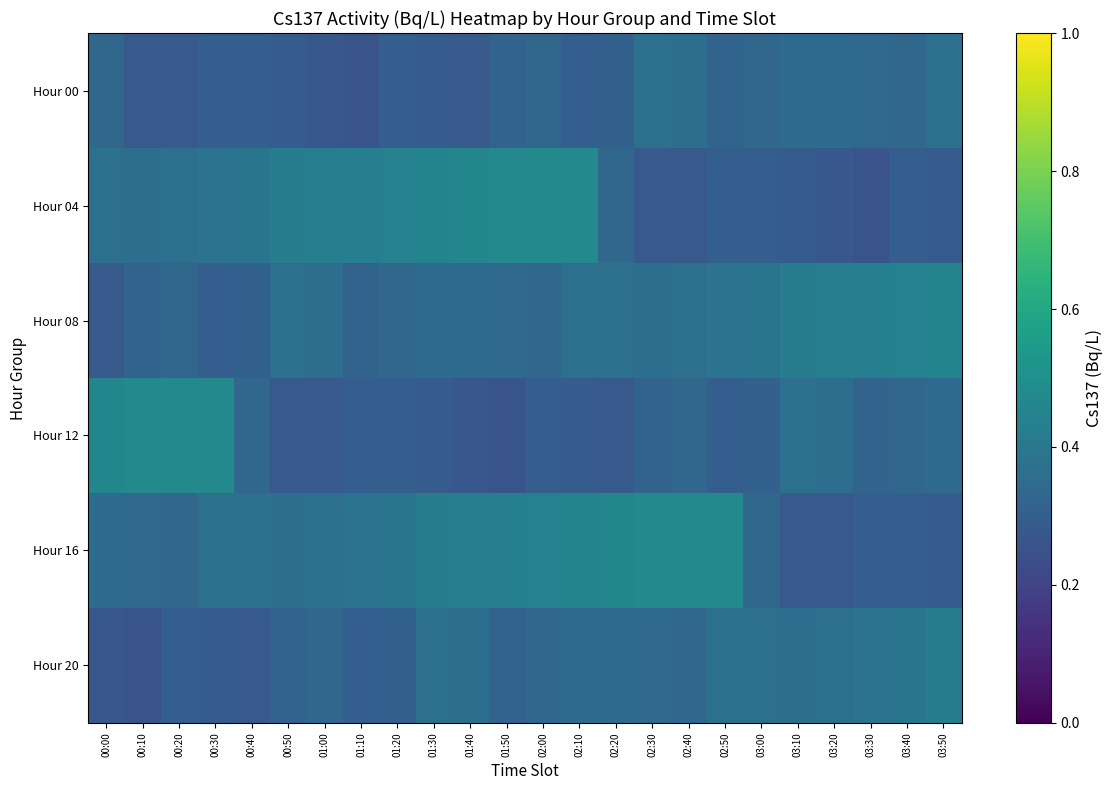

Reading left to right, what are all the values shown in this chart?

Hour 00: 00:00=0.3	00:10=0.3	00:20=0.3	00:30=0.3	00:40=0.3	00:50=0.3	01:00=0.3	01:10=0.3	01:20=0.3	01:30=0.3	01:40=0.3	01:50=0.3	02:00=0.3	02:10=0.3	02:20=0.3	02:30=0.4	02:40=0.4	02:50=0.3	03:00=0.3	03:10=0.3	03:20=0.3	03:30=0.3	03:40=0.3	03:50=0.4
Hour 04: 00:00=0.4	00:10=0.4	00:20=0.4	00:30=0.4	00:40=0.4	00:50=0.4	01:00=0.4	01:10=0.4	01:20=0.4	01:30=0.5	01:40=0.5	01:50=0.5	02:00=0.5	02:10=0.5	02:20=0.3	02:30=0.3	02:40=0.3	02:50=0.3	03:00=0.3	03:10=0.3	03:20=0.3	03:30=0.3	03:40=0.3	03:50=0.3
Hour 08: 00:00=0.3	00:10=0.3	00:20=0.3	00:30=0.3	00:40=0.3	00:50=0.4	01:00=0.4	01:10=0.3	01:20=0.3	01:30=0.3	01:40=0.3	01:50=0.3	02:00=0.3	02:10=0.4	02:20=0.4	02:30=0.4	02:40=0.4	02:50=0.4	03:00=0.4	03:10=0.4	03:20=0.4	03:30=0.4	03:40=0.4	03:50=0.5
Hour 12: 00:00=0.5	00:10=0.5	00:20=0.5	00:30=0.5	00:40=0.3	00:50=0.3	01:00=0.3	01:10=0.3	01:20=0.3	01:30=0.3	01:40=0.3	01:50=0.3	02:00=0.3	02:10=0.3	02:20=0.3	02:30=0.3	02:40=0.3	02:50=0.3	03:00=0.3	03:10=0.4	03:20=0.4	03:30=0.3	03:40=0.3	03:50=0.3
Hour 16: 00:00=0.3	00:10=0.3	00:20=0.3	00:30=0.4	00:40=0.4	00:50=0.4	01:00=0.4	01:10=0.4	01:20=0.4	01:30=0.4	01:40=0.4	01:50=0.4	02:00=0.4	02:10=0.5	02:20=0.5	02:30=0.5	02:40=0.5	02:50=0.5	03:00=0.3	03:10=0.3	03:20=0.3	03:30=0.3	03:40=0.3	03:50=0.3
Hour 20: 00:00=0.3	00:10=0.3	00:20=0.3	00:30=0.3	00:40=0.3	00:50=0.3	01:00=0.3	01:10=0.3	01:20=0.3	01:30=0.4	01:40=0.4	01:50=0.3	02:00=0.3	02:10=0.3	02:20=0.3	02:30=0.3	02:40=0.3	02:50=0.4	03:00=0.4	03:10=0.4	03:20=0.4	03:30=0.4	03:40=0.4	03:50=0.4